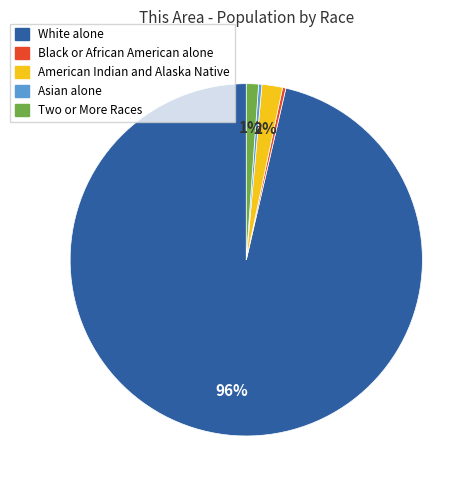

Which category has the biggest portion of the pie?

White alone